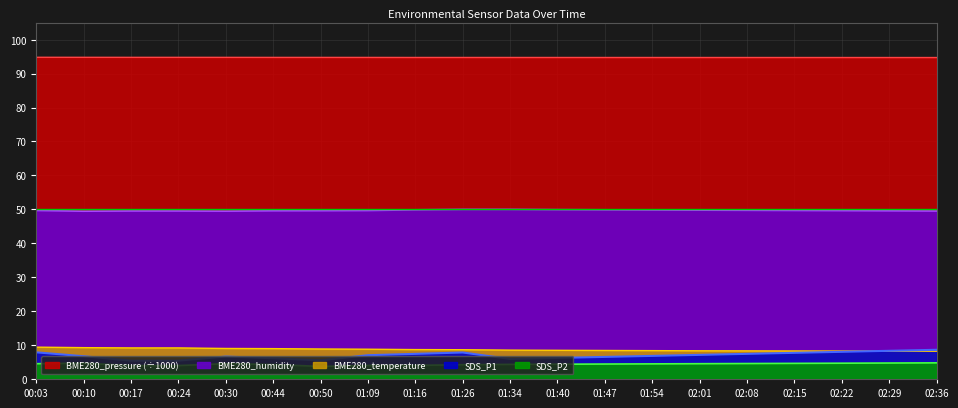

What is the minimum value for SDS_P1?

5.4